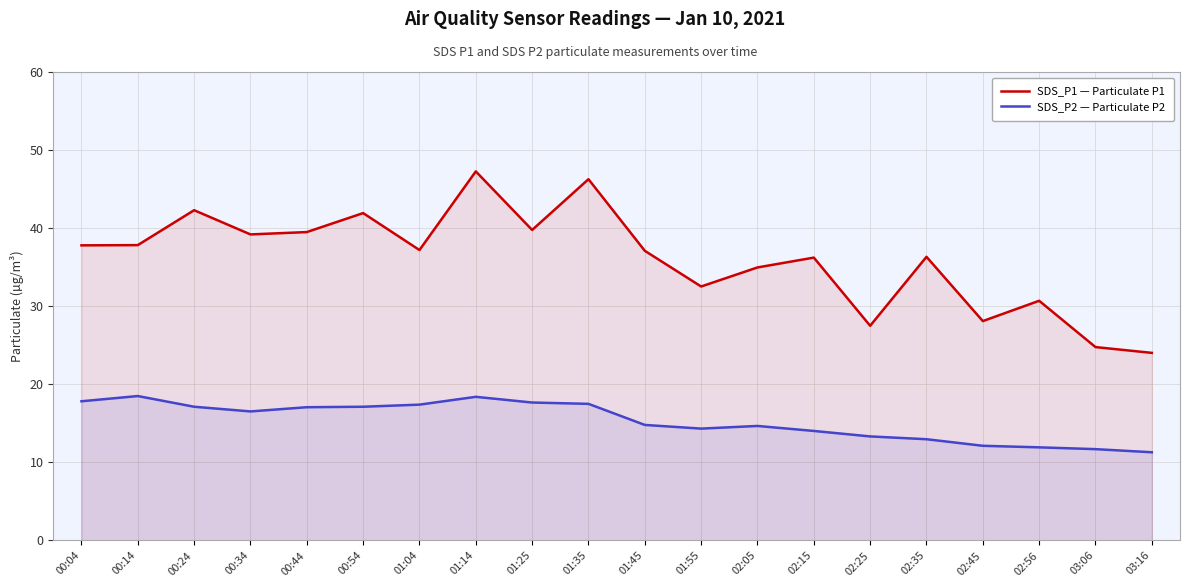

True or false: SDS_P2 — Particulate P2 and SDS_P1 — Particulate P1 intersect in this chart.

False